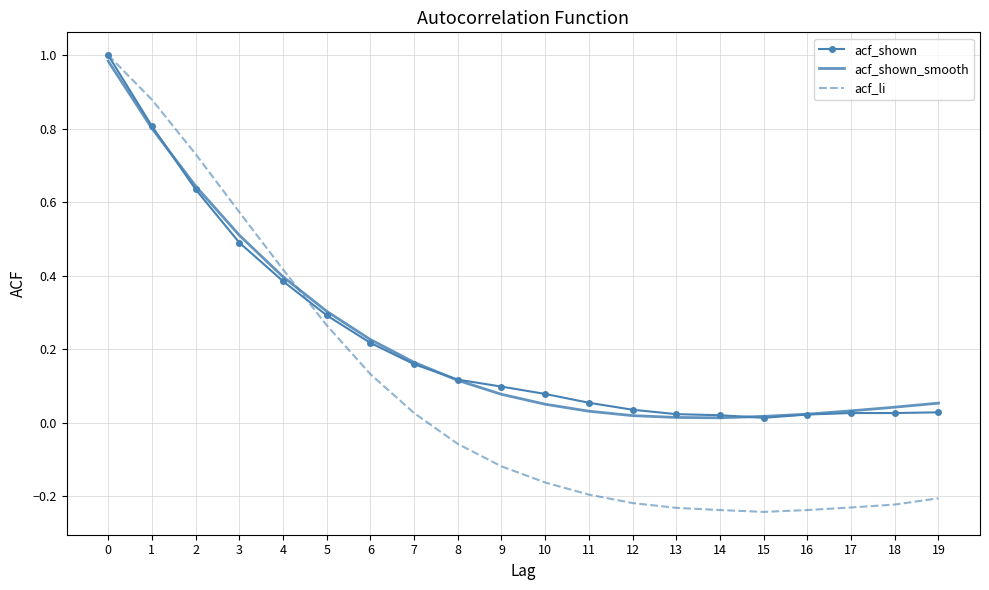

True or false: acf_li has a value of -0.3 at 16.

False